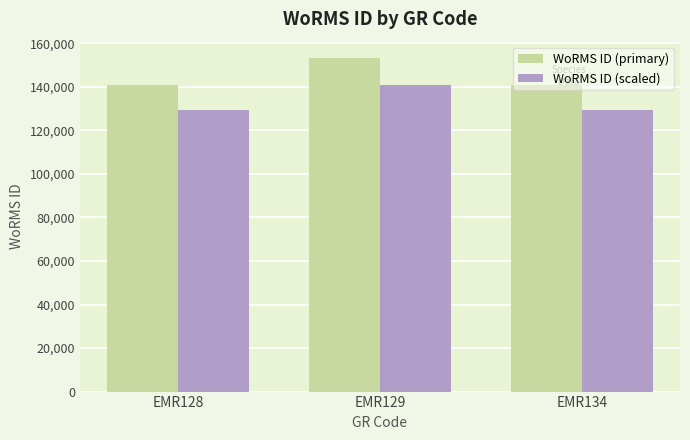

The value of WoRMS ID (primary) at EMR129 is 153087.0. True or false?

True